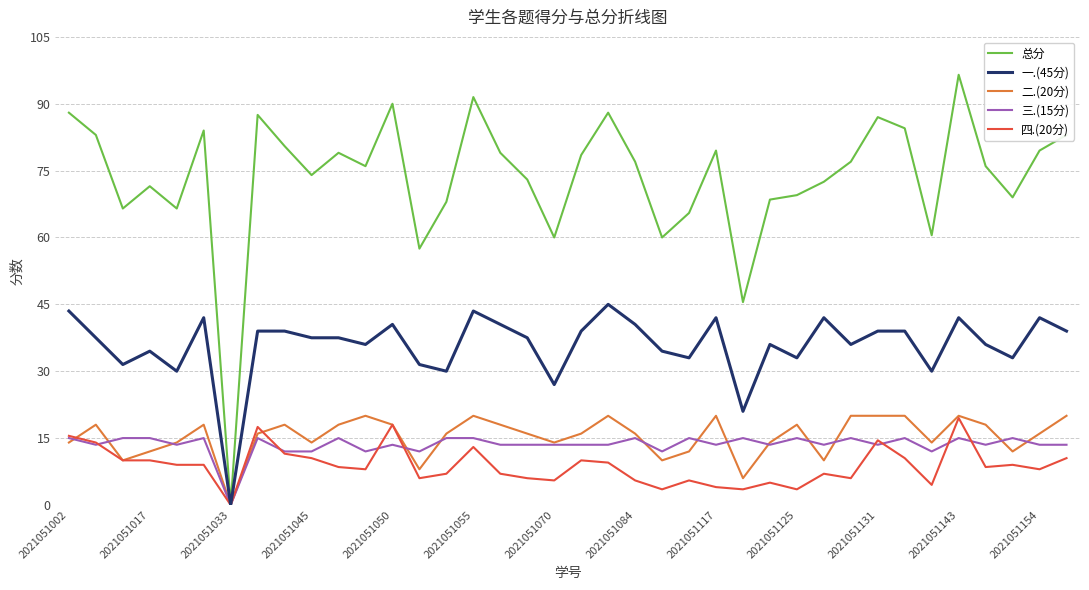

Reading left to right, transcribe all the data shown in this chart.

总分: 88.0	83.0	66.5	71.5	66.5	84.0	0.0	87.5	80.5	74.0	79.0	76.0	90.0	57.5	68.0	91.5	79.0	73.0	60.0	78.5	88.0	77.0	60.0	65.5	79.5	45.5	68.5	69.5	72.5	77.0	87.0	84.5	60.5	96.5	76.0	69.0	79.5	83.0
一.(45分): 43.5	37.5	31.5	34.5	30.0	42.0	0.0	39.0	39.0	37.5	37.5	36.0	40.5	31.5	30.0	43.5	40.5	37.5	27.0	39.0	45.0	40.5	34.5	33.0	42.0	21.0	36.0	33.0	42.0	36.0	39.0	39.0	30.0	42.0	36.0	33.0	42.0	39.0
二.(20分): 14.0	18.0	10.0	12.0	14.0	18.0	0.0	16.0	18.0	14.0	18.0	20.0	18.0	8.0	16.0	20.0	18.0	16.0	14.0	16.0	20.0	16.0	10.0	12.0	20.0	6.0	14.0	18.0	10.0	20.0	20.0	20.0	14.0	20.0	18.0	12.0	16.0	20.0
三.(15分): 15.0	13.5	15.0	15.0	13.5	15.0	0.0	15.0	12.0	12.0	15.0	12.0	13.5	12.0	15.0	15.0	13.5	13.5	13.5	13.5	13.5	15.0	12.0	15.0	13.5	15.0	13.5	15.0	13.5	15.0	13.5	15.0	12.0	15.0	13.5	15.0	13.5	13.5
四.(20分): 15.5	14.0	10.0	10.0	9.0	9.0	0.0	17.5	11.5	10.5	8.5	8.0	18.0	6.0	7.0	13.0	7.0	6.0	5.5	10.0	9.5	5.5	3.5	5.5	4.0	3.5	5.0	3.5	7.0	6.0	14.5	10.5	4.5	19.5	8.5	9.0	8.0	10.5